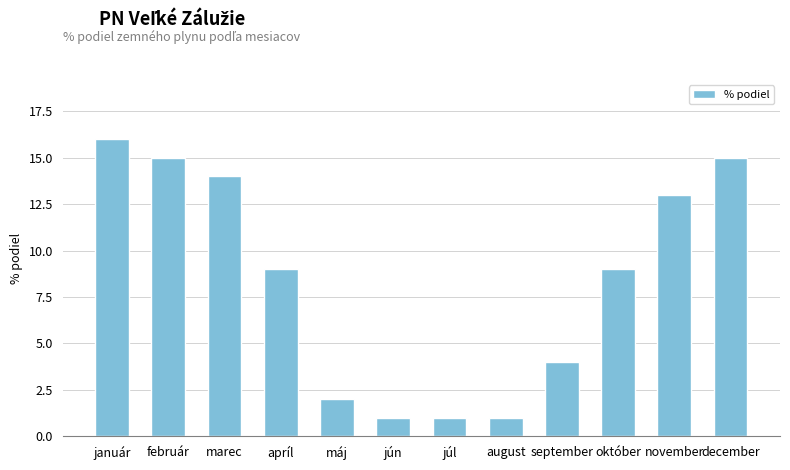

The value at december is 10. True or false?

False